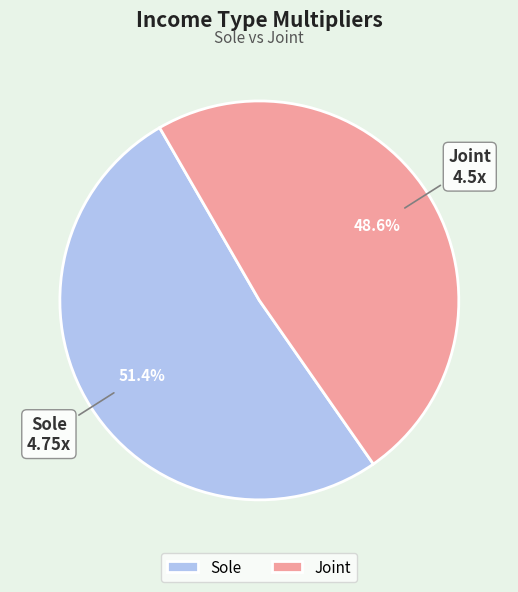

Between Sole and Joint, which is larger?

Sole